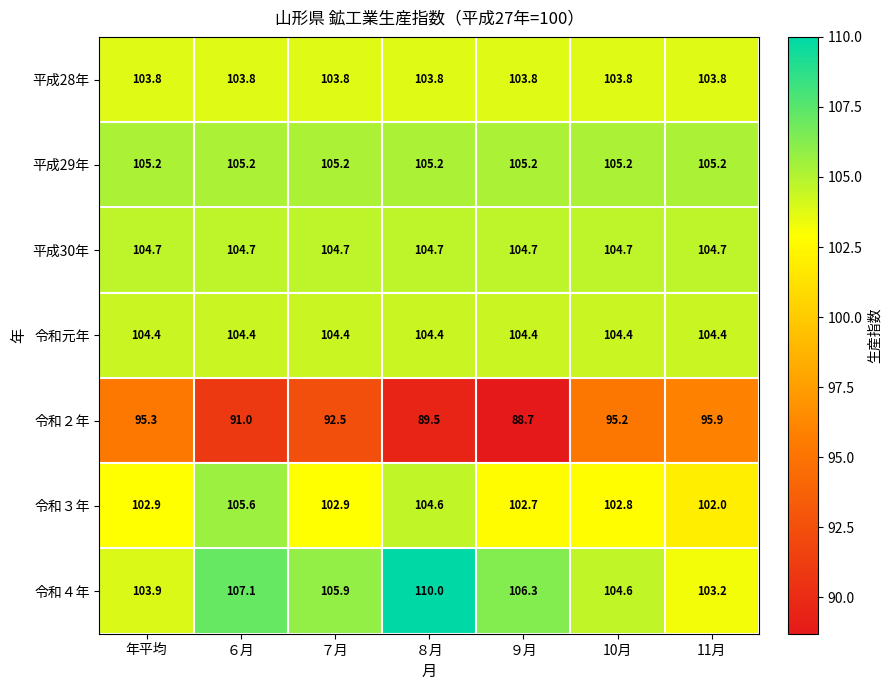

The value of 令和３年 at 年平均 is 32.8. True or false?

False